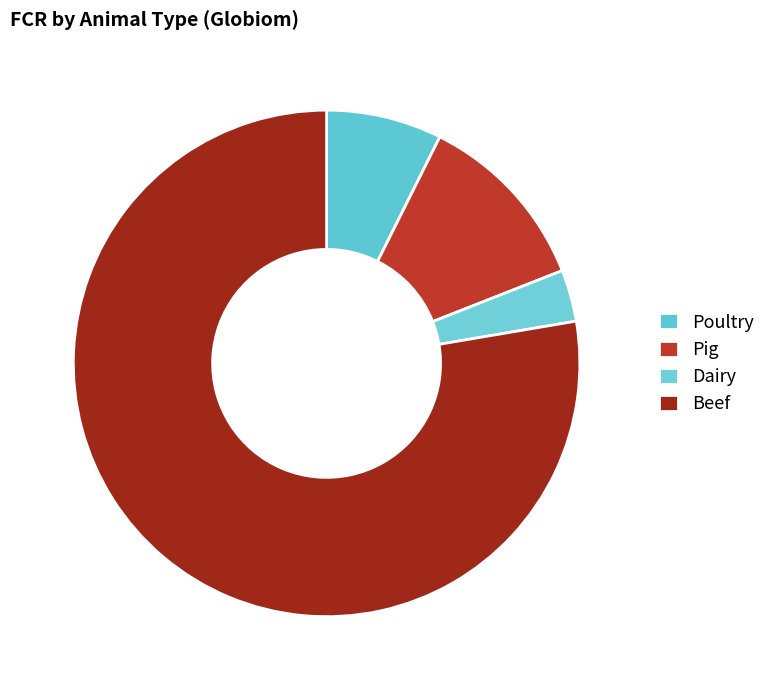

Does Beef account for over 50% of the chart?

Yes